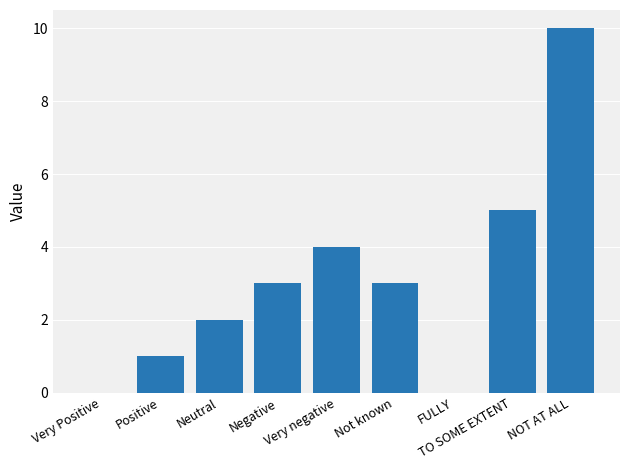

Does the chart contain stacked bars?

No